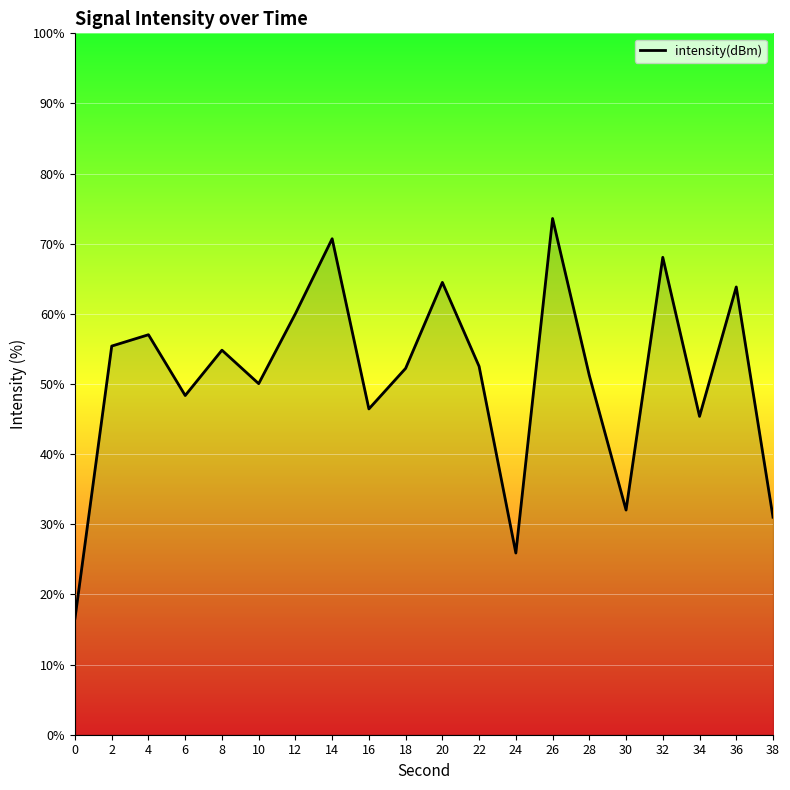

Between 34 and 14, which is larger?

14